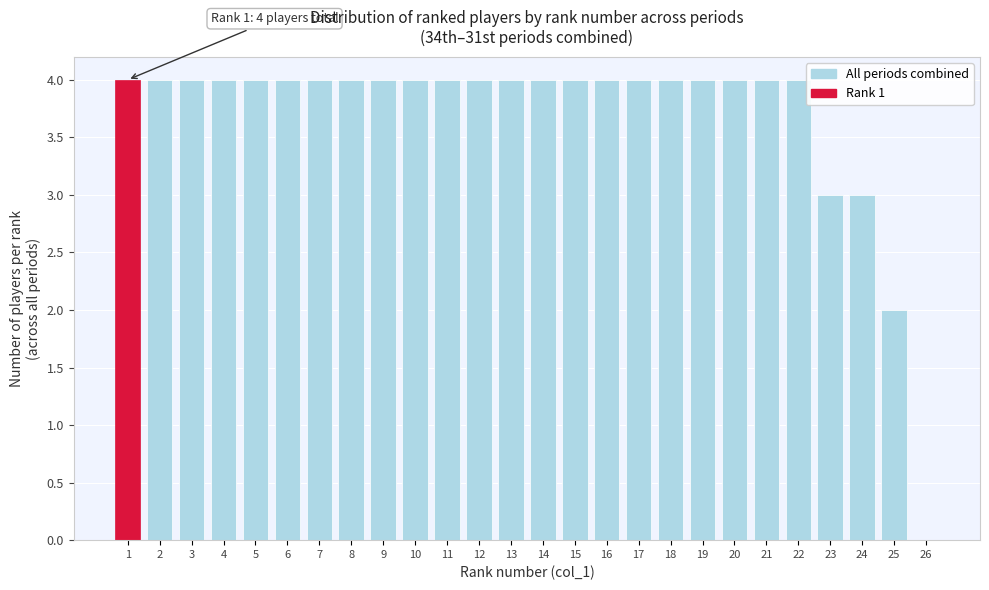

Reading left to right, extract all data points from this chart.

1=4	2=4	3=4	4=4	5=4	6=4	7=4	8=4	9=4	10=4	11=4	12=4	13=4	14=4	15=4	16=4	17=4	18=4	19=4	20=4	21=4	22=4	23=3	24=3	25=2	26=0